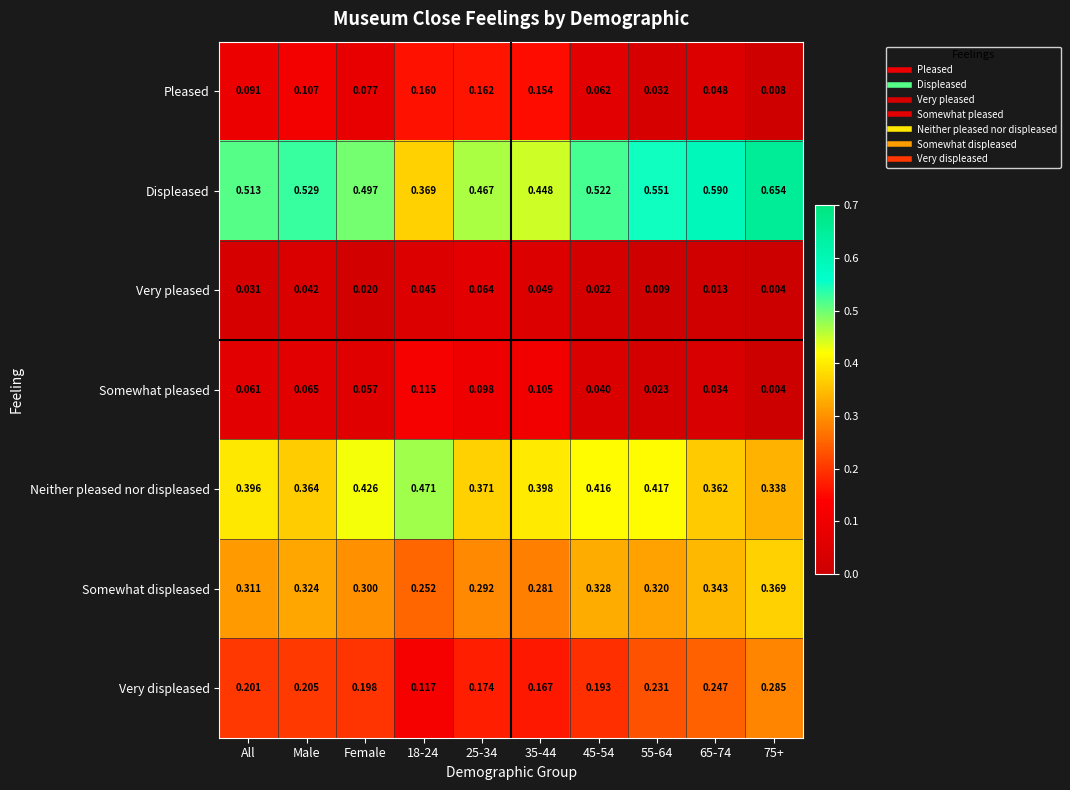

Which series changed the most between Male and 18-24?

Displeased